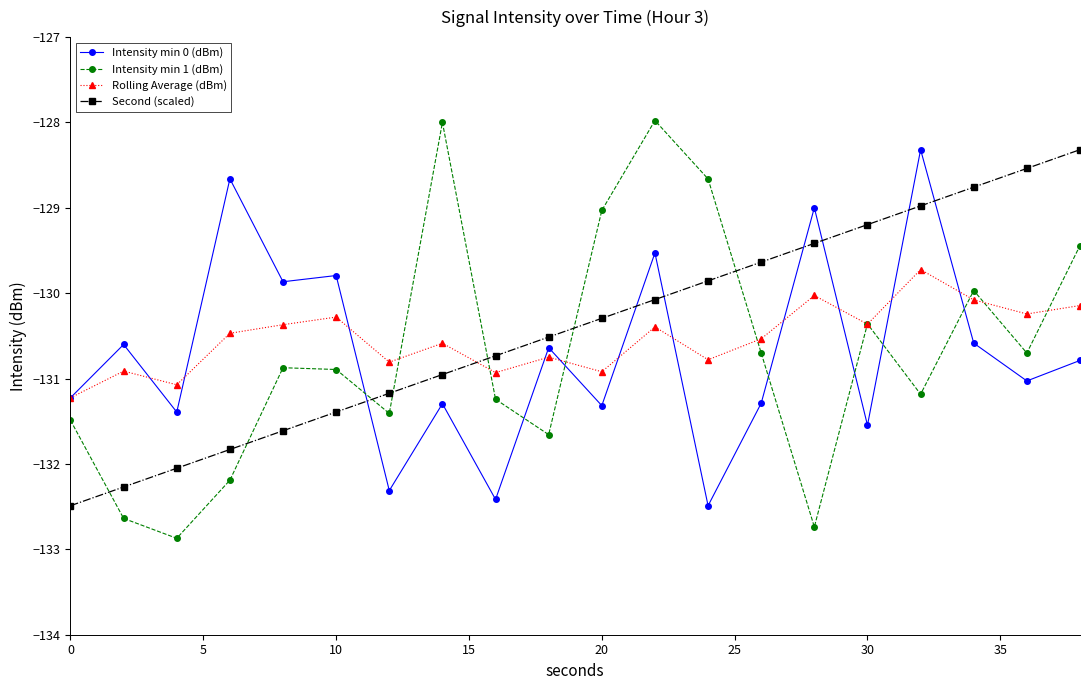

What is the value of the Rolling Average (dBm) point at the 9th from the left?

-130.9